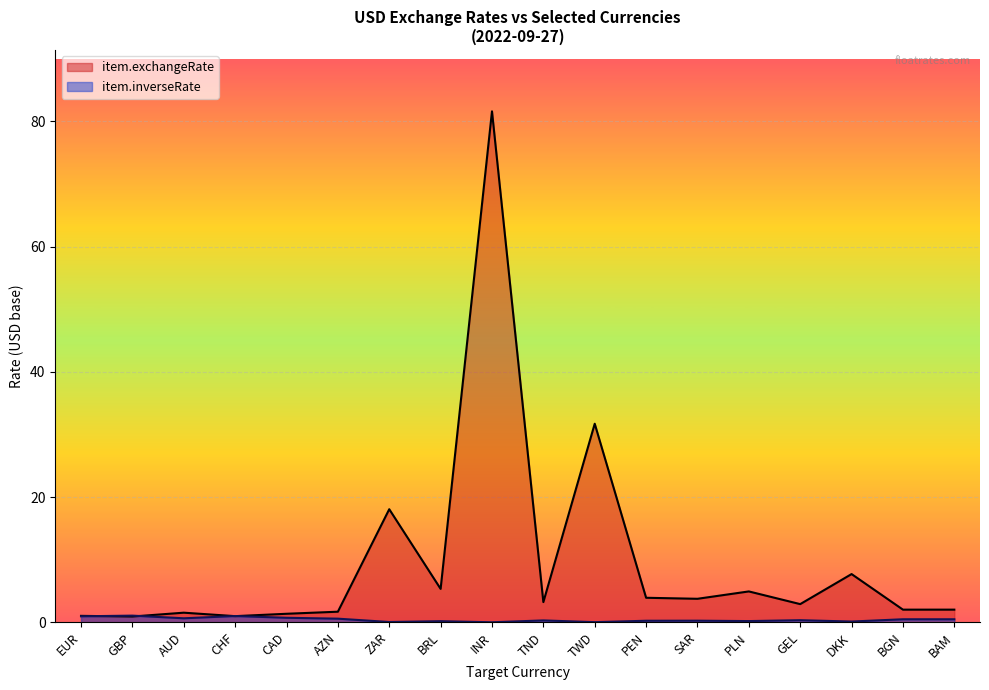

In item.inverseRate, how many points are lower than both neighbors (excluding endpoints)?

6